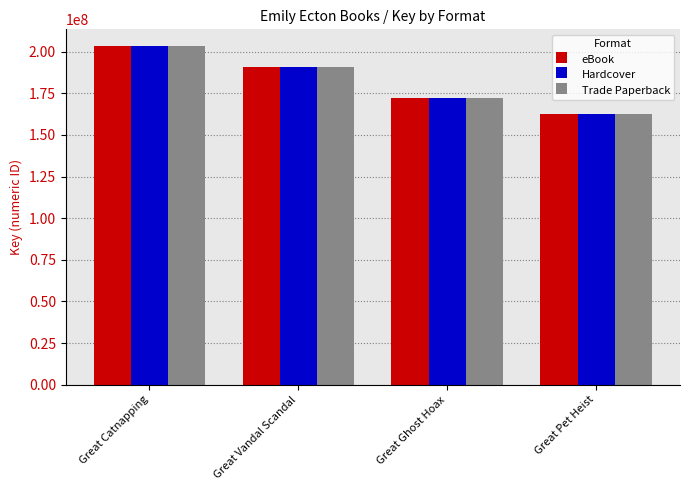

Rank the categories by eBook value from highest to lowest.

Great Catnapping, Great Vandal Scandal, Great Ghost Hoax, Great Pet Heist